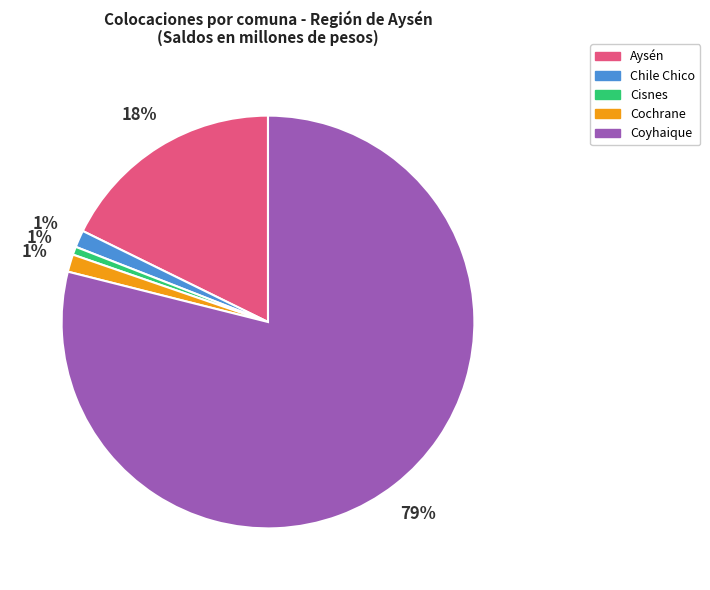

Is the sum of Chile Chico and Cochrane greater than half?

No